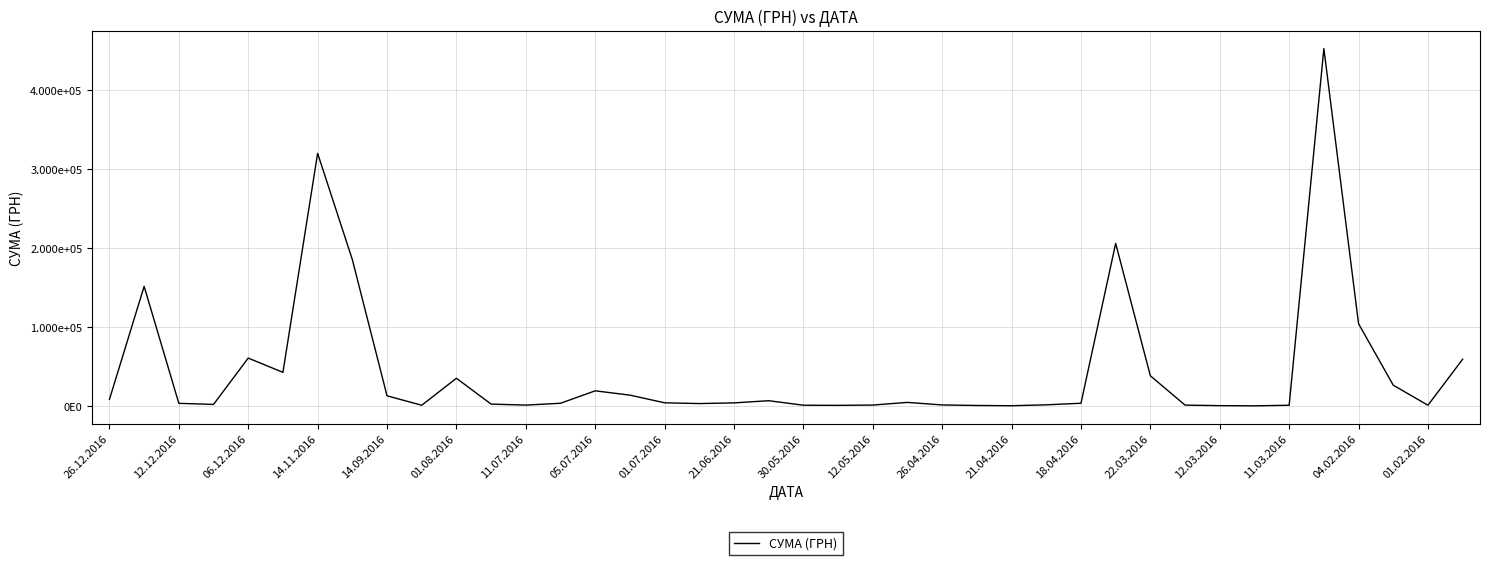

Does the chart display data point markers on the line(s)?

No